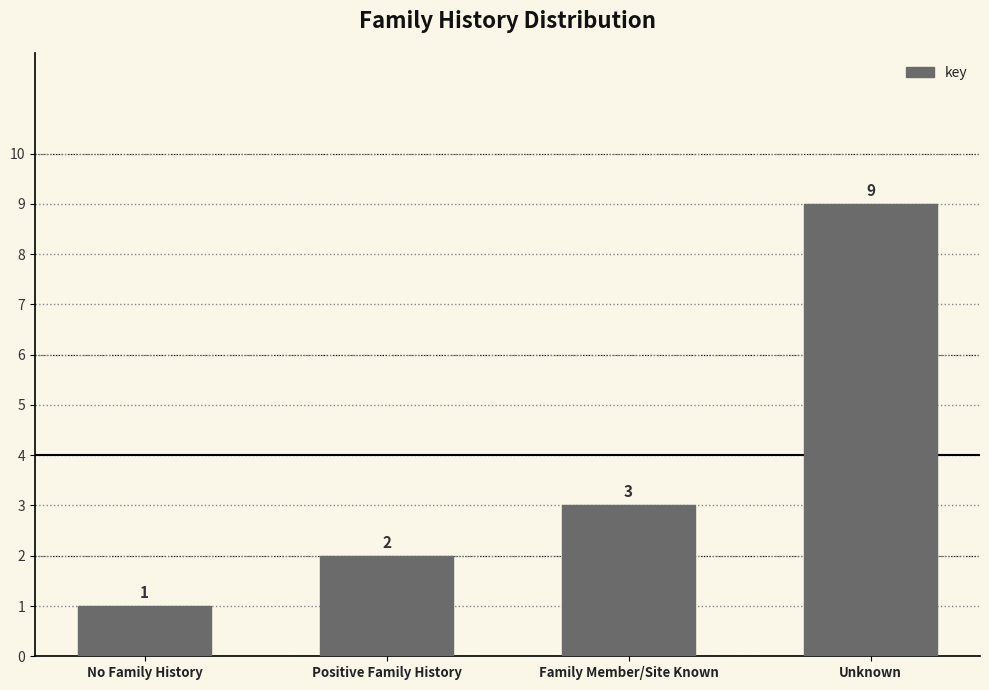

Between No Family History and Unknown, which is larger?

Unknown